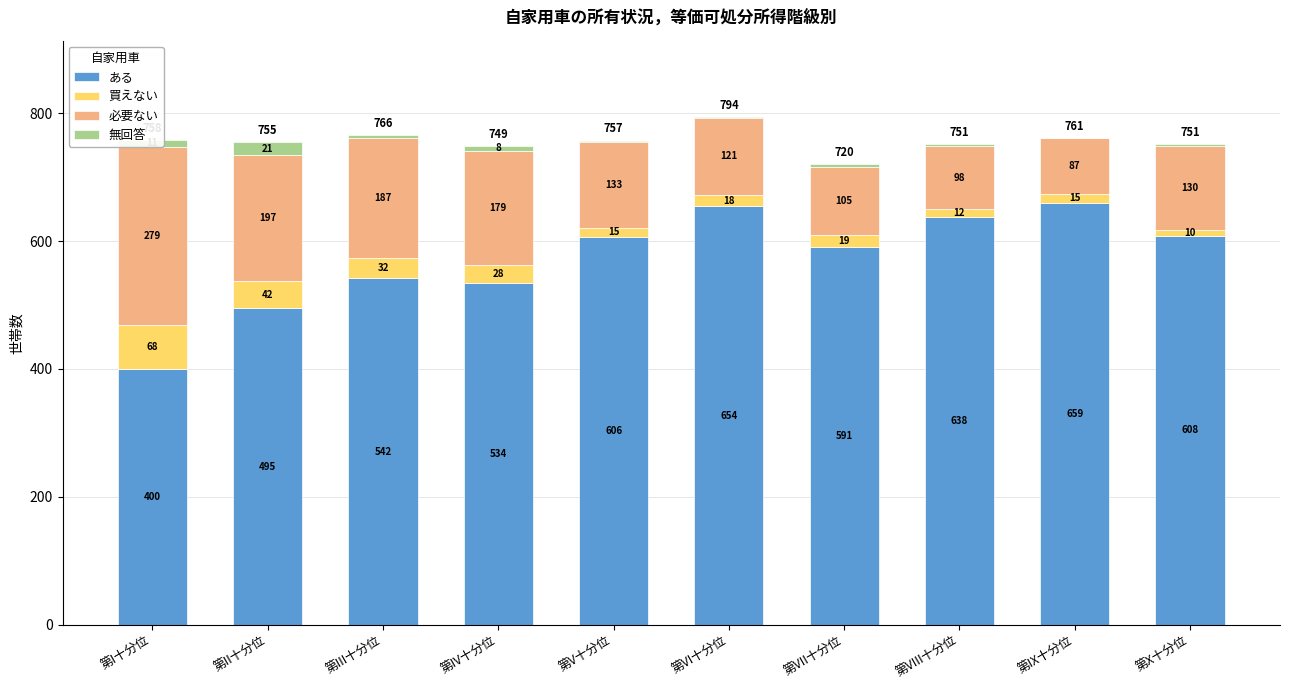

What are all the series names shown in the legend?

ある, 買えない, 必要ない, 無回答